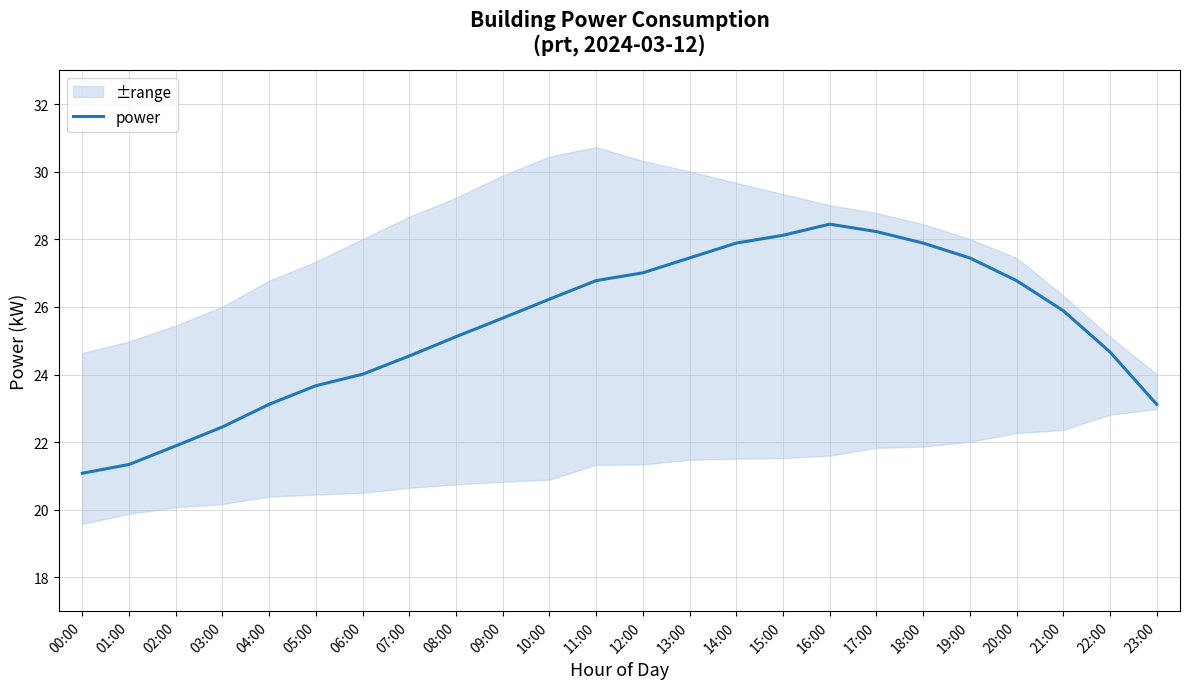

Count the number of categories in the chart.

24